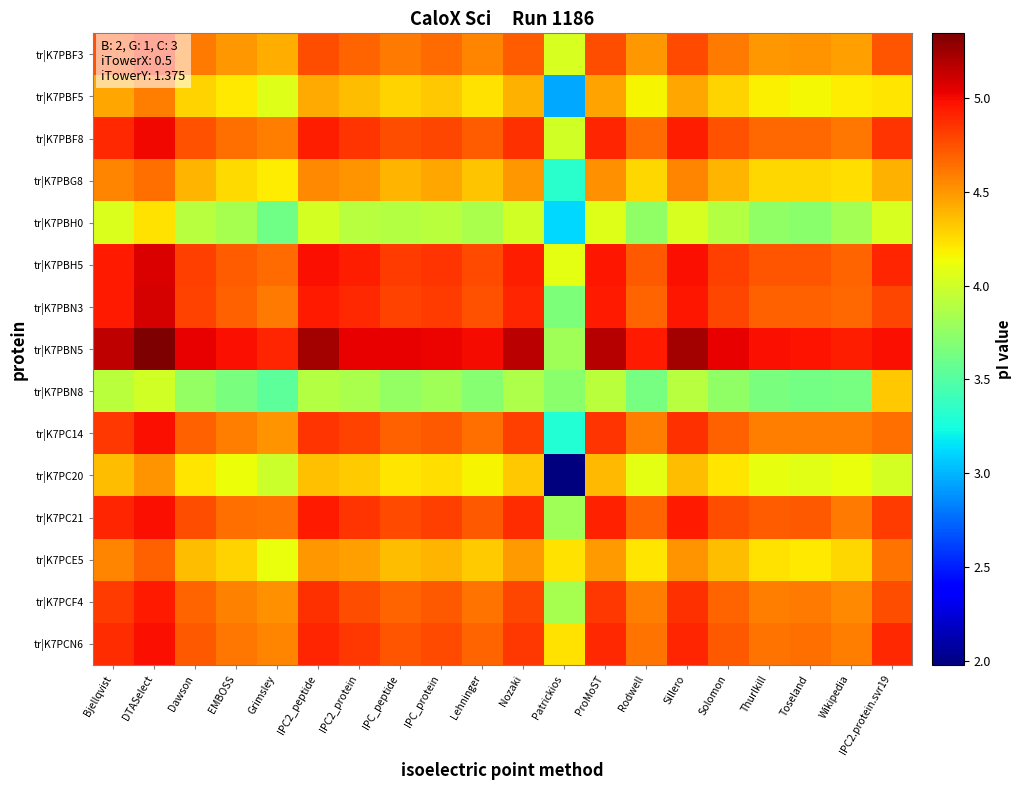

Which has a higher value, Bjellqvist or Lehninger?

Bjellqvist